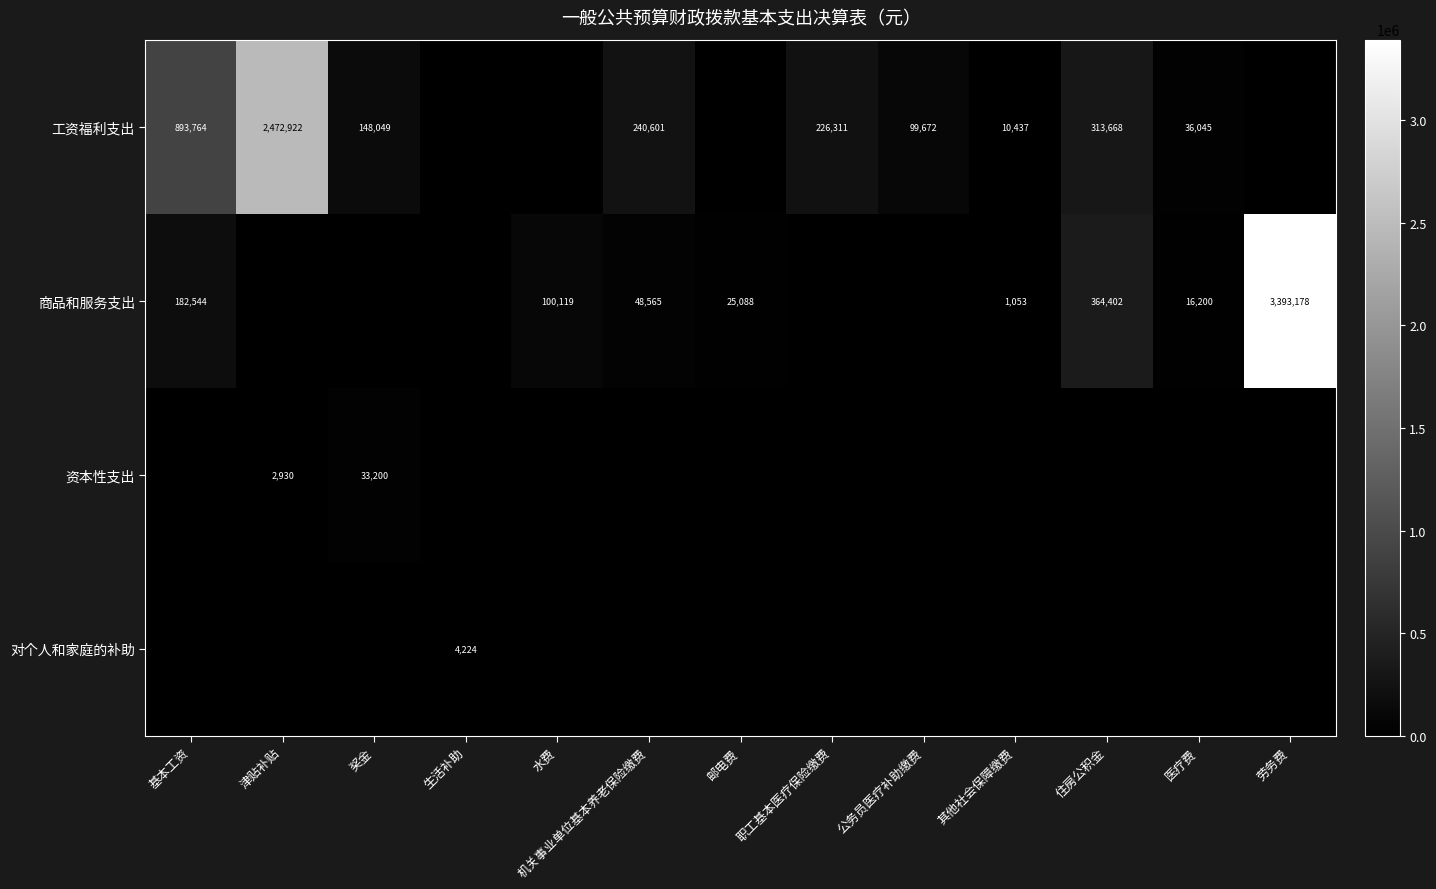

The value of 资本性支出 at 津贴补贴 is 2930. True or false?

True